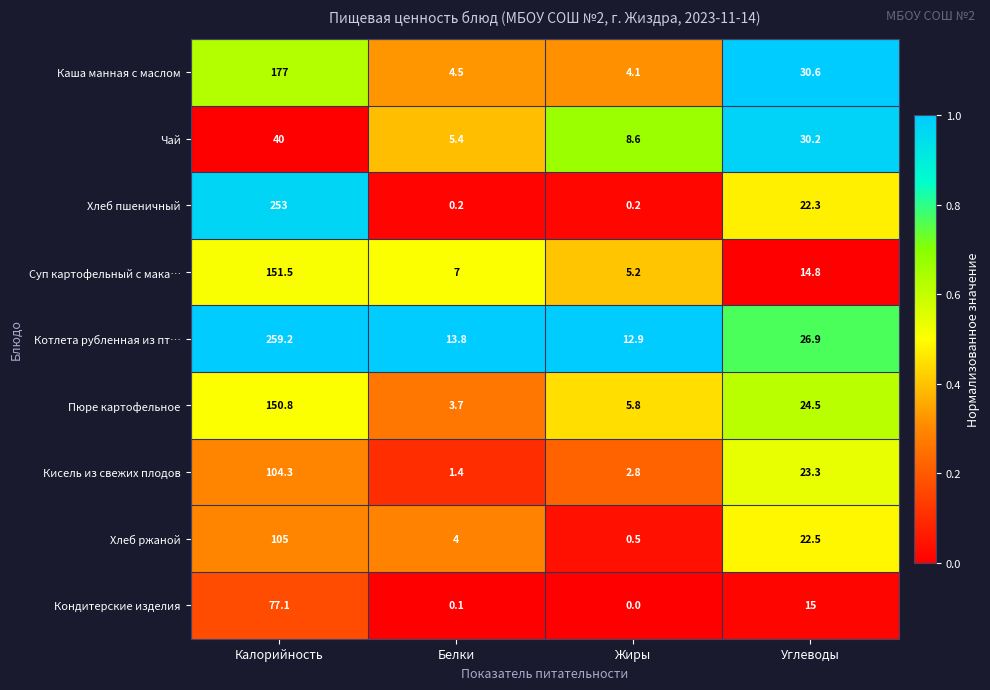

Rank the series by their maximum value, from lowest to highest.

Чай, Кондитерские изделия, Кисель из свежих плодов, Хлеб ржаной, Пюре картофельное, Суп картофельный с мака…, Каша манная с маслом, Хлеб пшеничный, Котлета рубленная из пт…